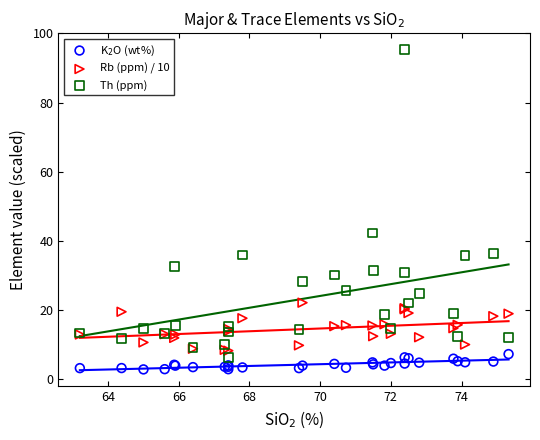

Which series contains the lowest Y value?

K$_2$O (wt%)